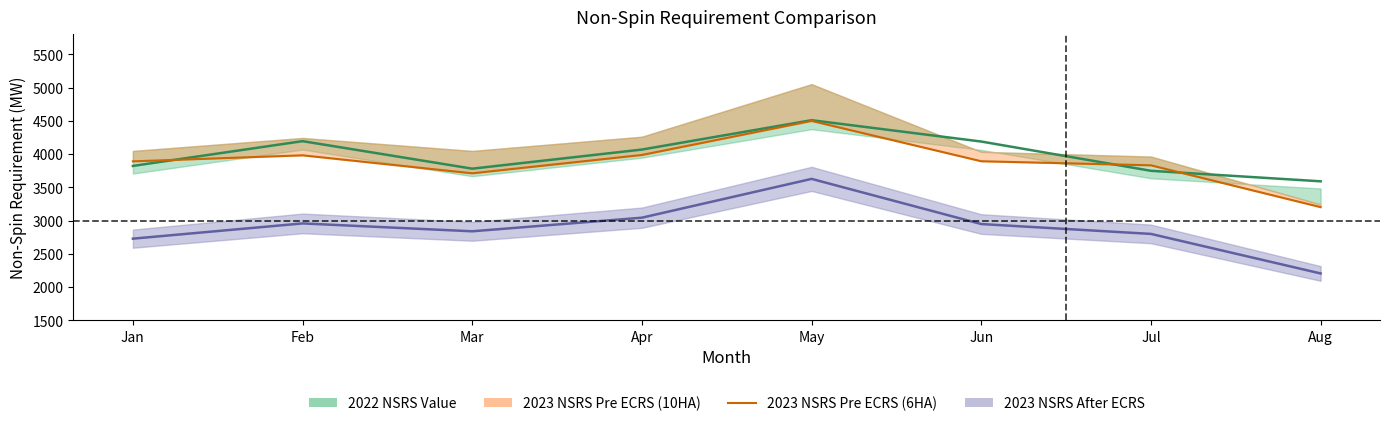

What is the ratio of the value at Feb to the value at Mar?

1.1